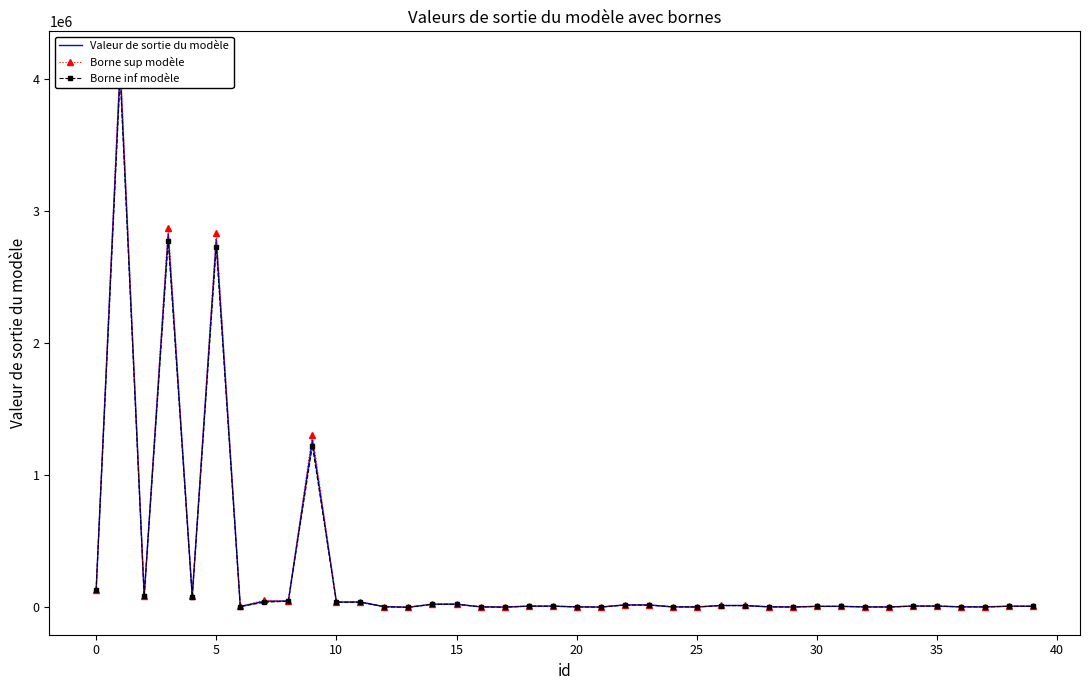

Is this an area chart (filled region under the line)?

No